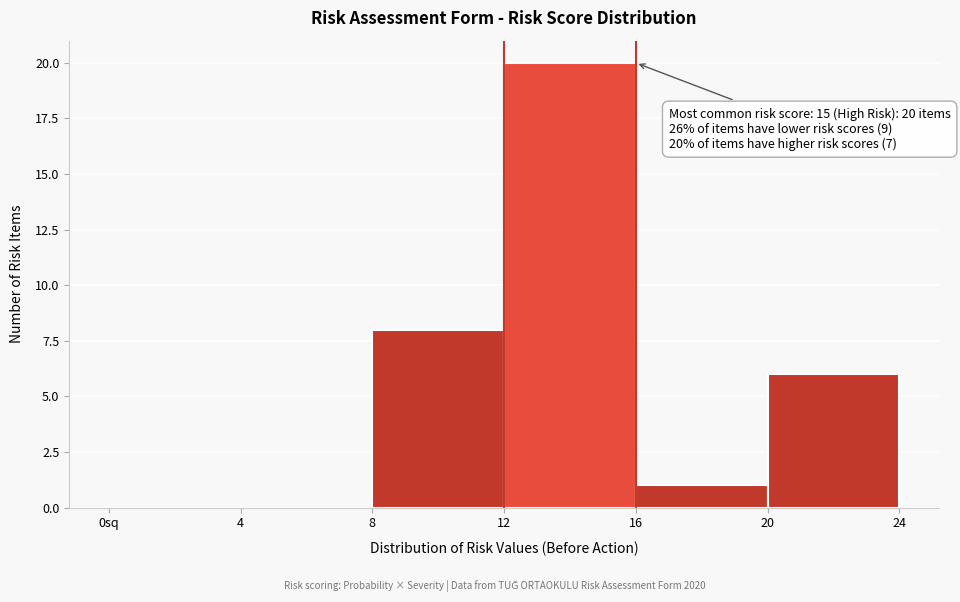

Reading left to right, list all the values displayed in this chart.

0sq=0	4=0	8=8	12=20	16=1	20=6